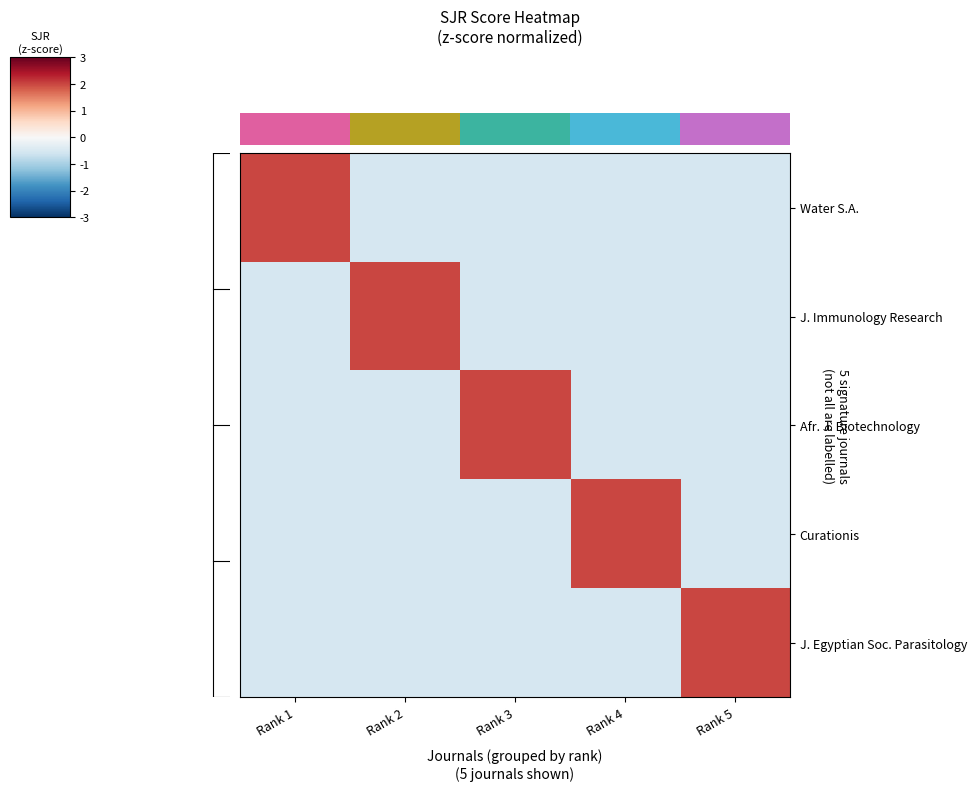

Rank the series at Rank 2 from lowest to highest value.

Water S.A., Afr. J. Biotechnology, Curationis, J. Egyptian Soc. Parasitology, J. Immunology Research